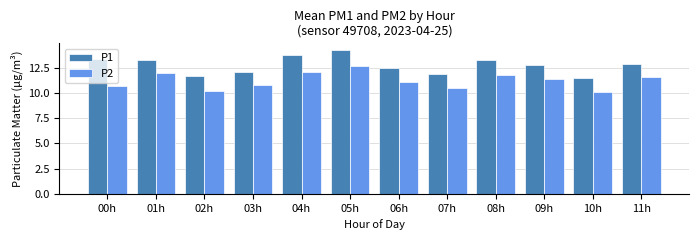

What is the label of the 5th bar from the right?

07h